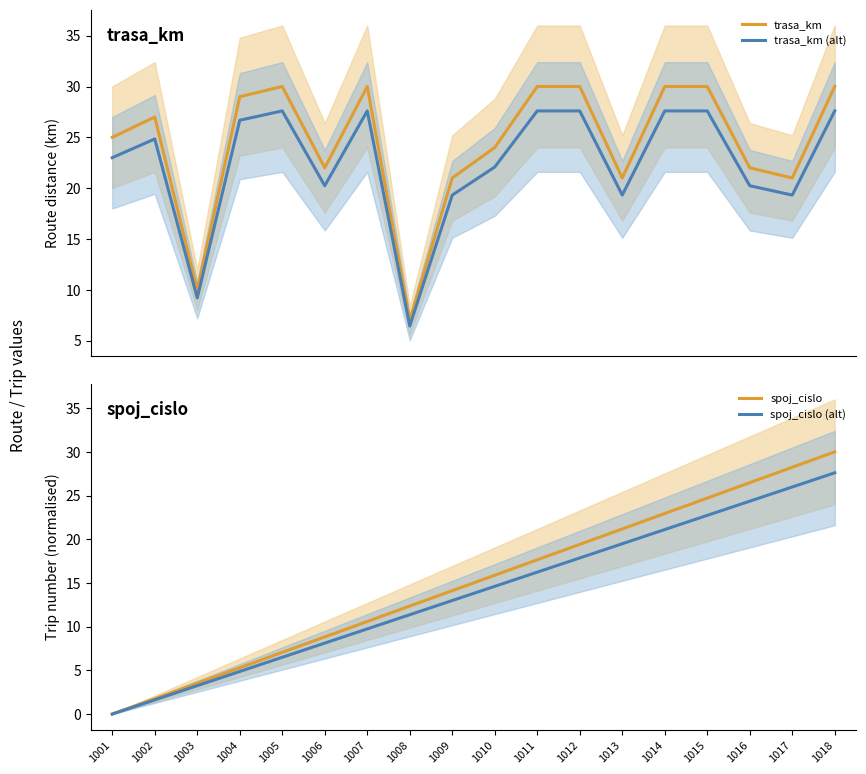

In trasa_km, how many points are higher than both neighbors (excluding endpoints)?

3